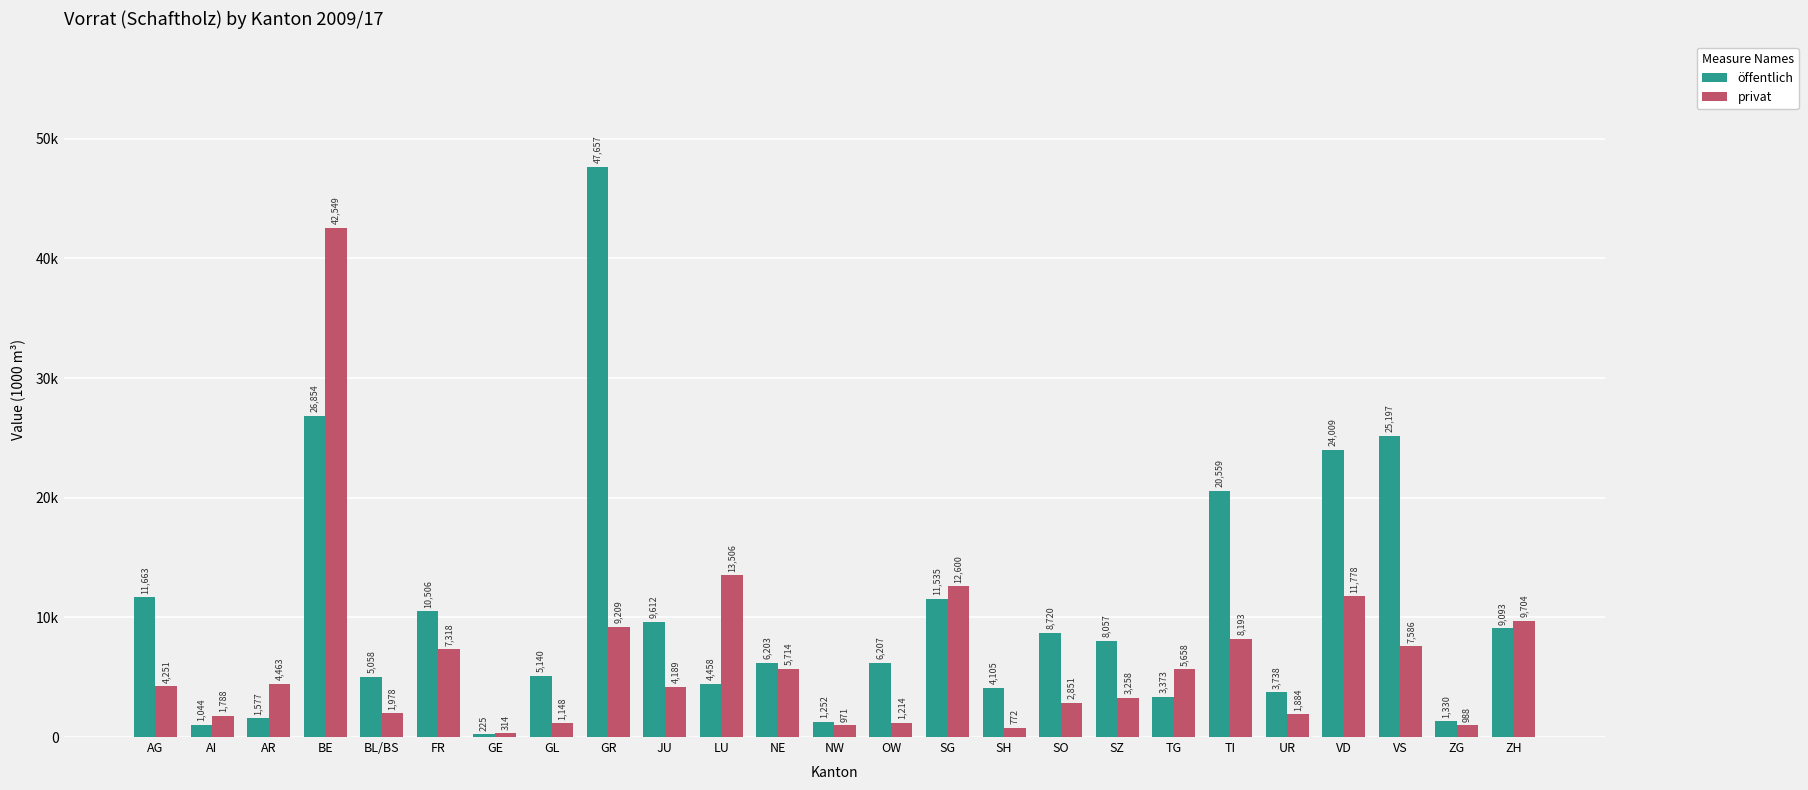

The privat series shows 1049 at SH. True or false?

False